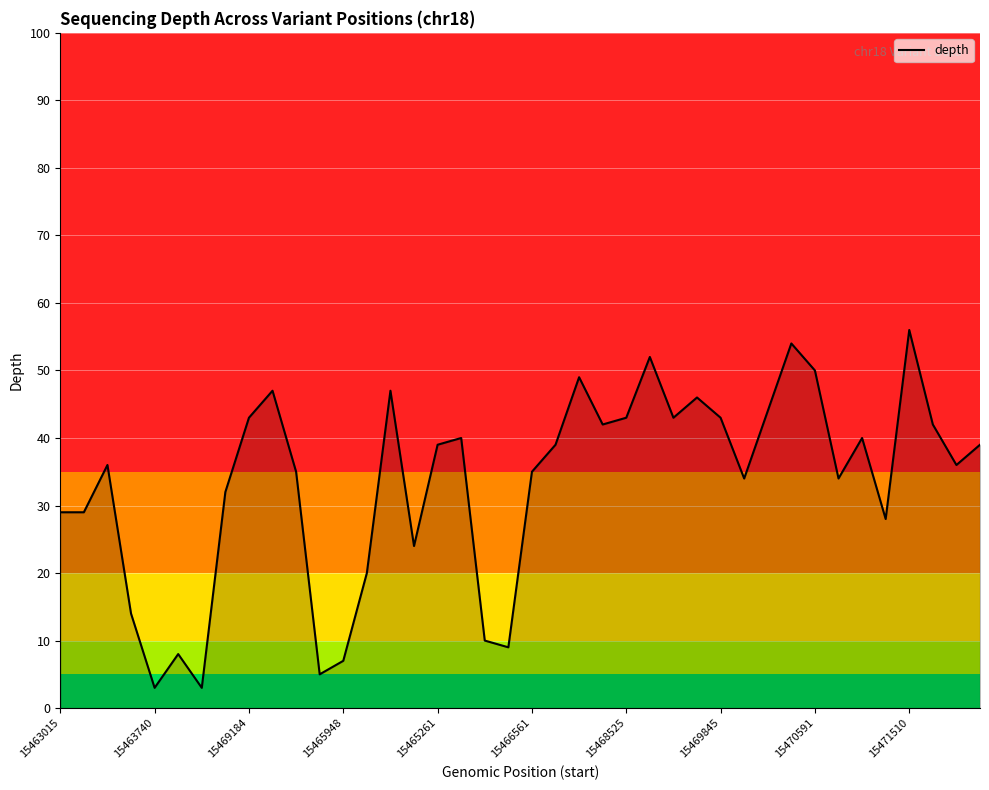

True or false: there are more than 1 points higher than both neighbors.

True